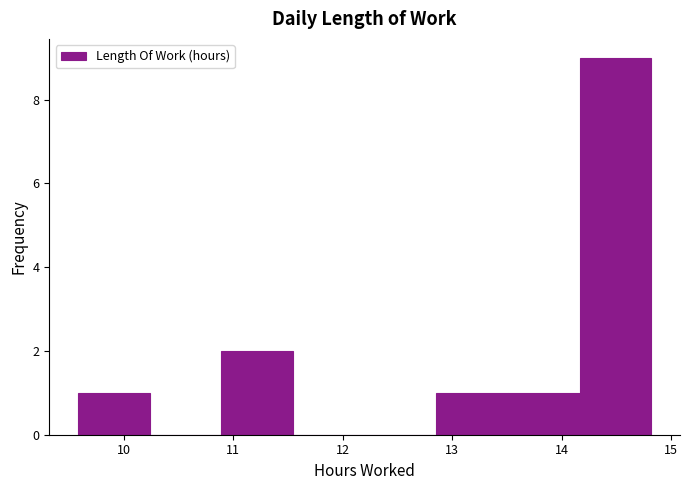

What is the height of the bar covering 14.2 to 14.8 on the x-axis? Neither the bar edges nor the heights are printed on the chart, so give them approximately, as read against the axes.

9